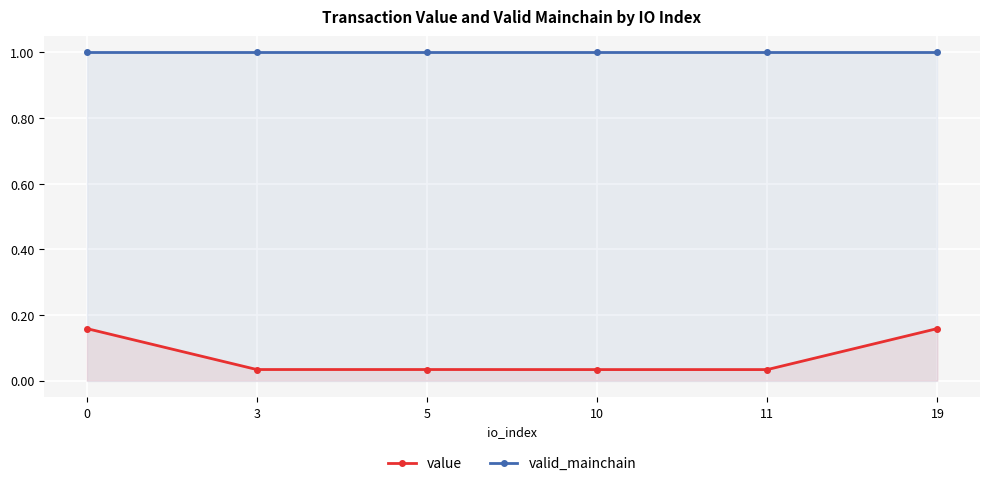

Reading left to right, transcribe all the data shown in this chart.

value: 0=0.2	3=0.0	5=0.0	10=0.0	11=0.0	19=0.2
valid_mainchain: 0=1.0	3=1.0	5=1.0	10=1.0	11=1.0	19=1.0